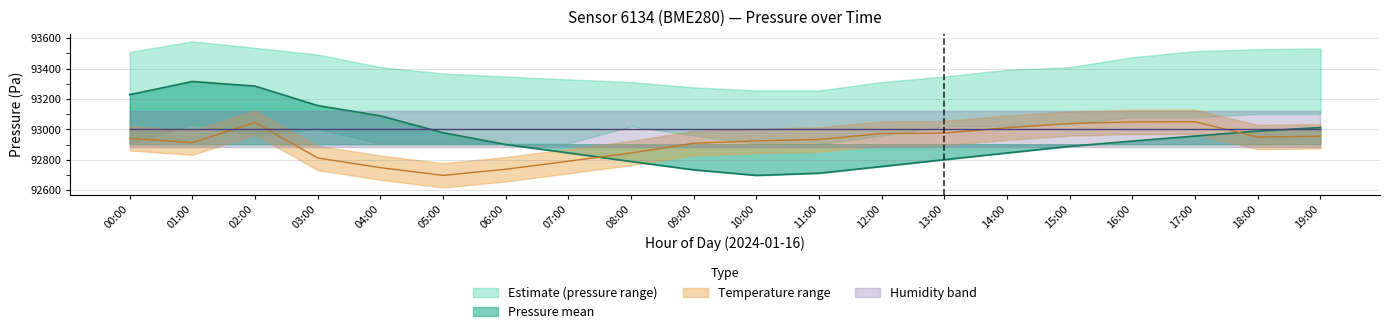

How many data points in pressure_mean are above 92923?

10